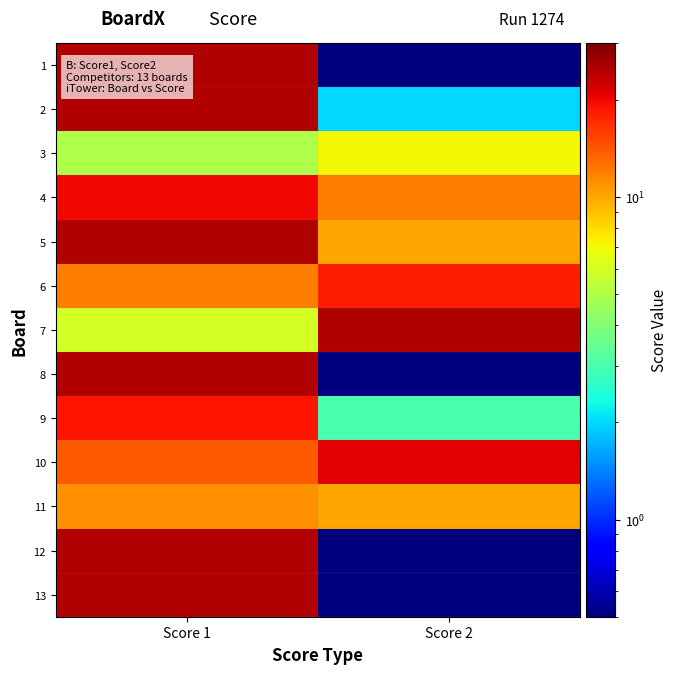

At how many categories does at least one series exceed 17?

2